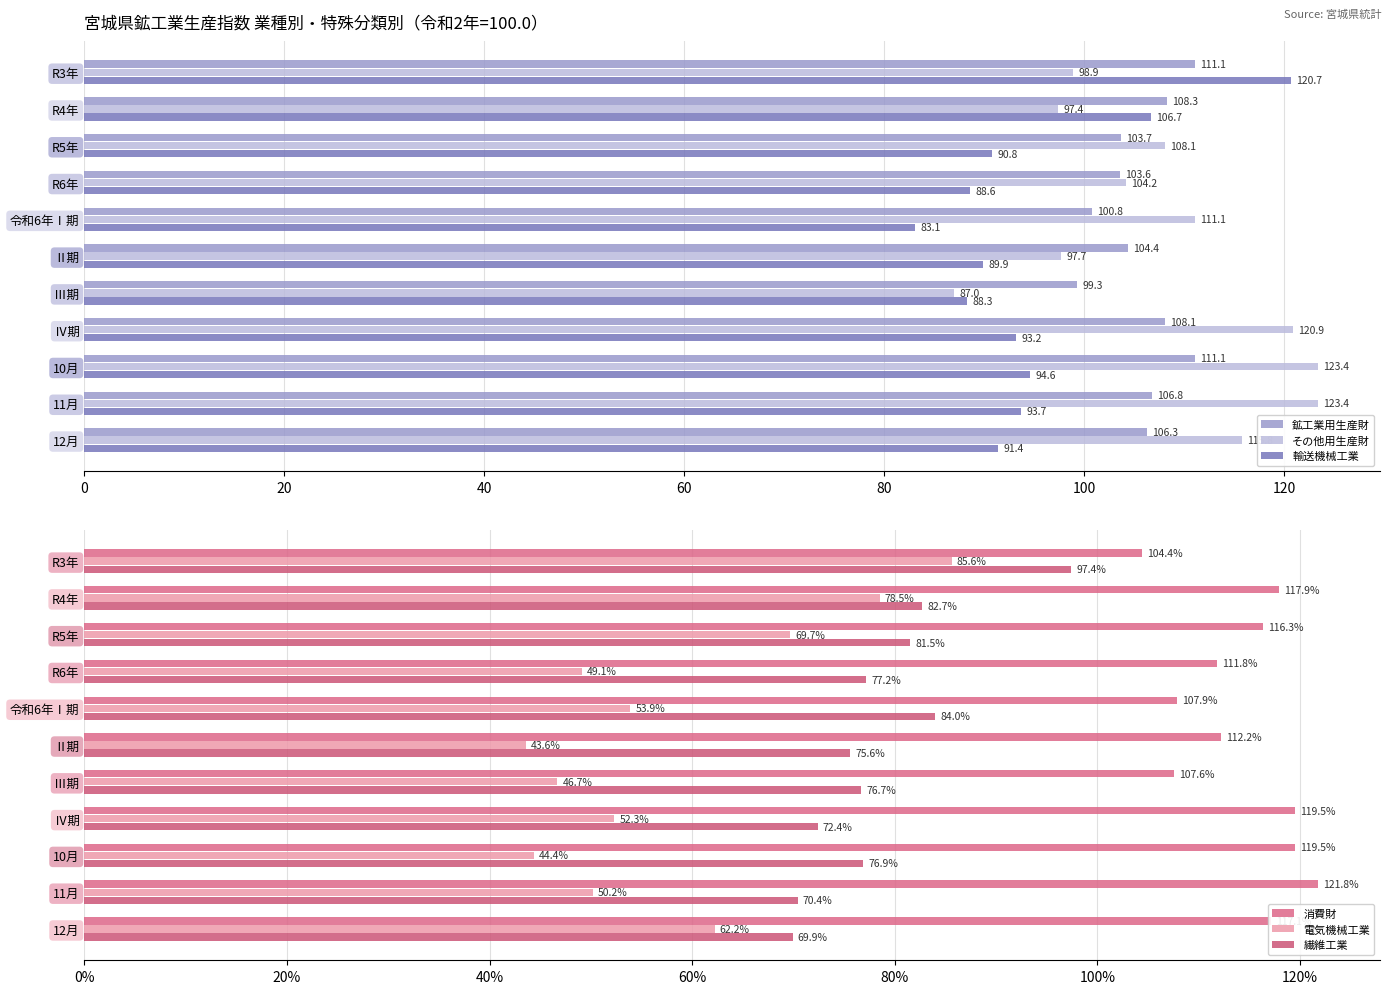

How many bars are there in total?

66